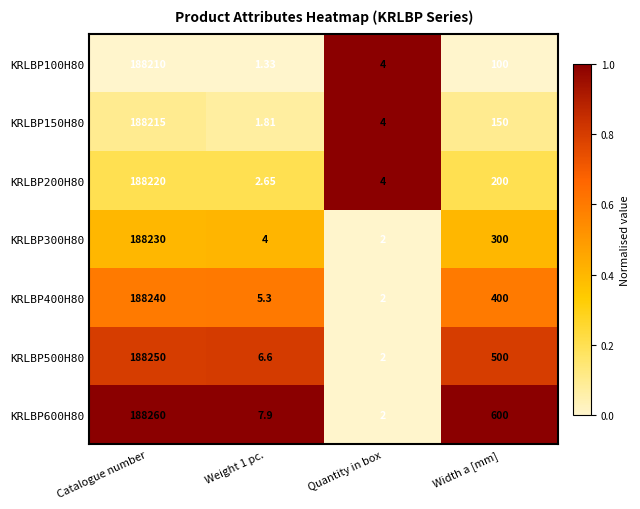

Which category has the highest value in the KRLBP100H80 series?

Catalogue number